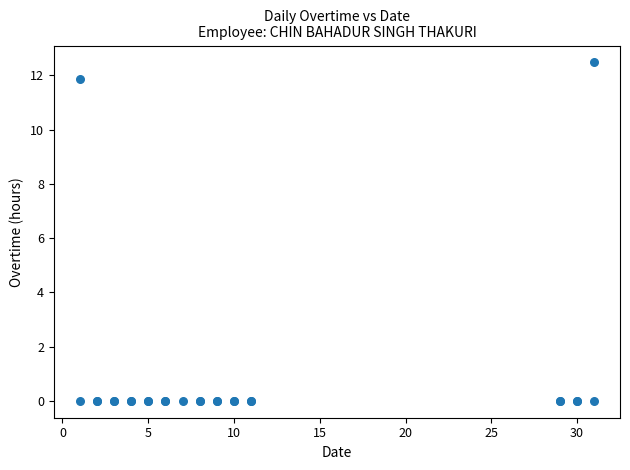

What Y value in the scatter plot is closest to 6?

11.9